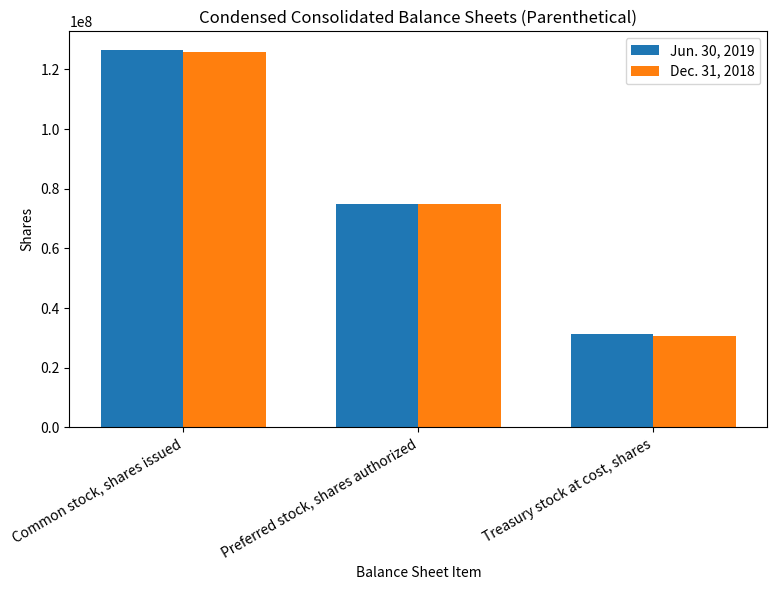

What is the total value across all series at Treasury stock at cost, shares?

61874237